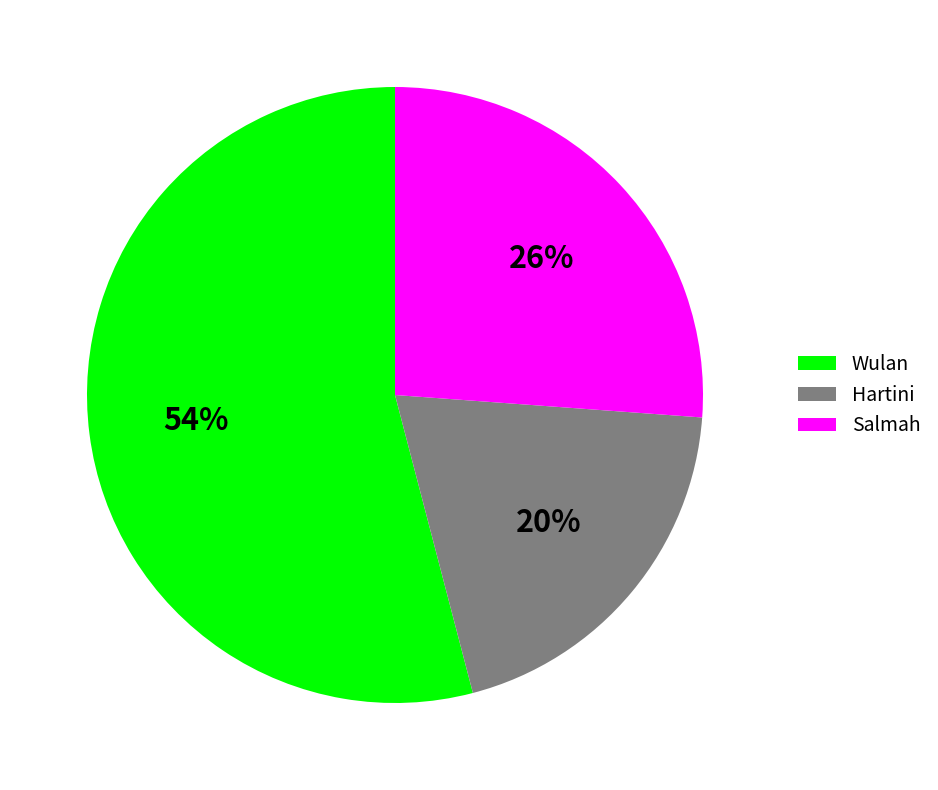

Is the sum of Hartini and Salmah greater than half?

No